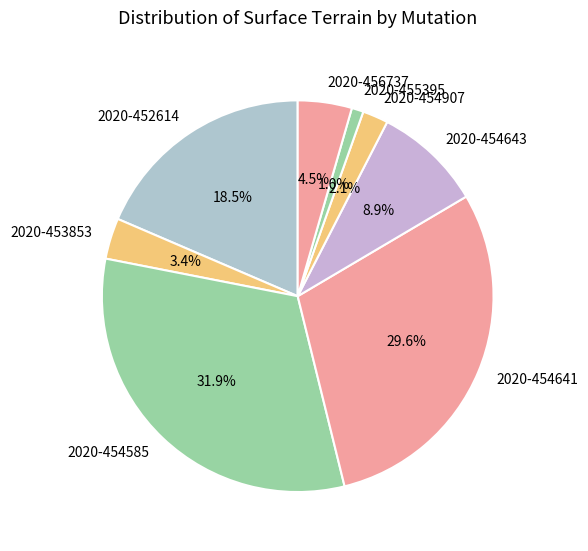

Between 2020-453853 and 2020-456737, which is larger?

2020-456737